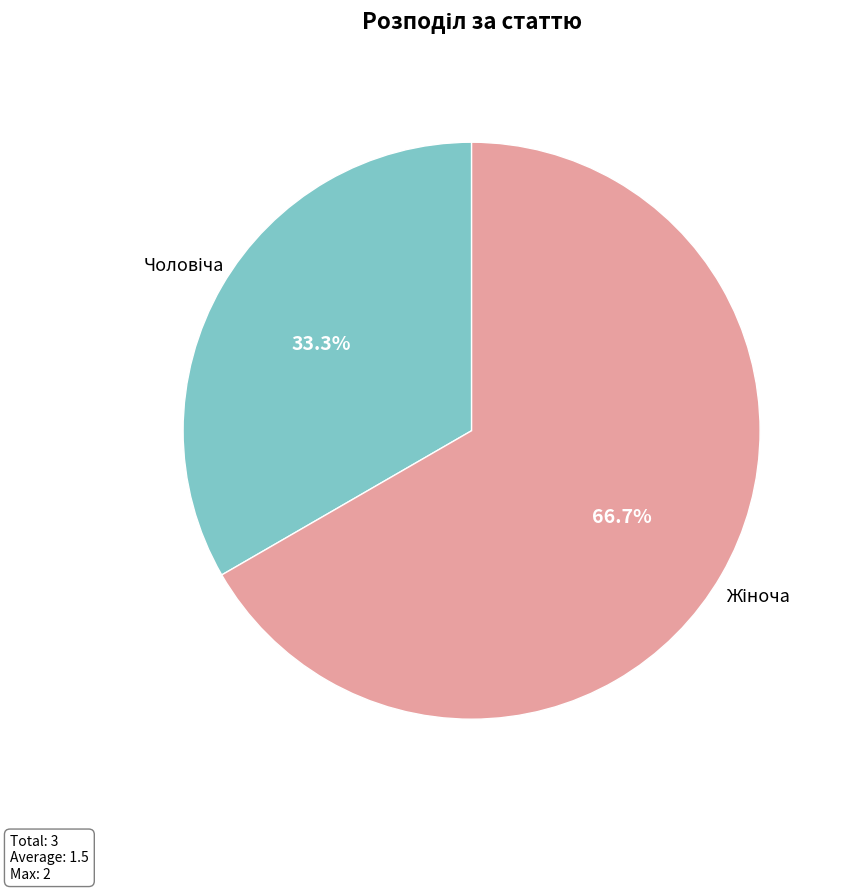

Is there any slice that represents more than half of the pie?

Yes